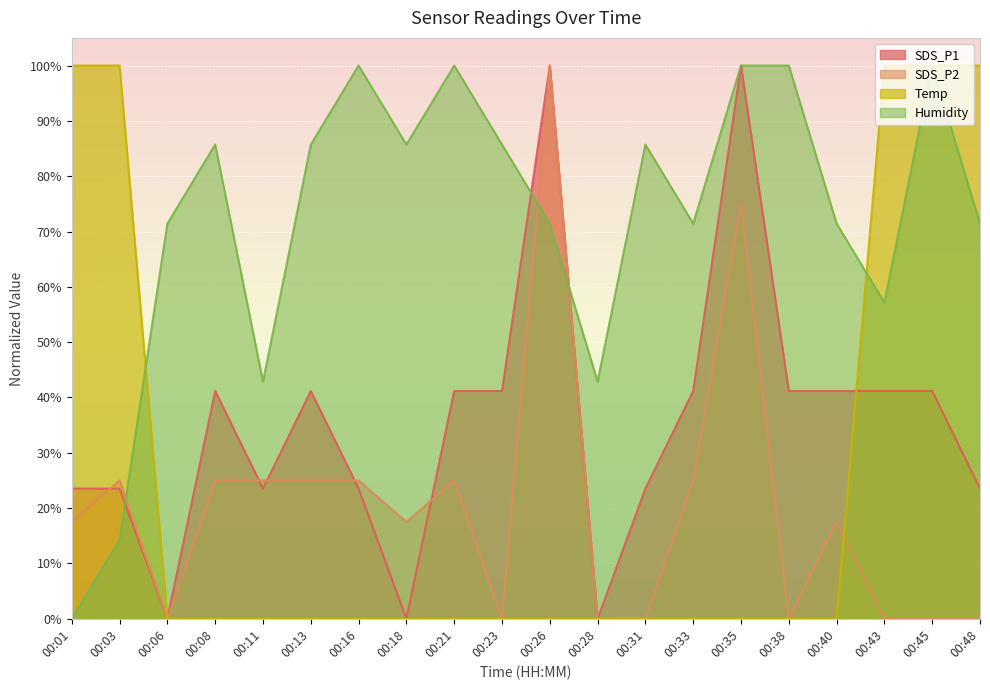

Which series has the widest spread of values?

SDS_P1